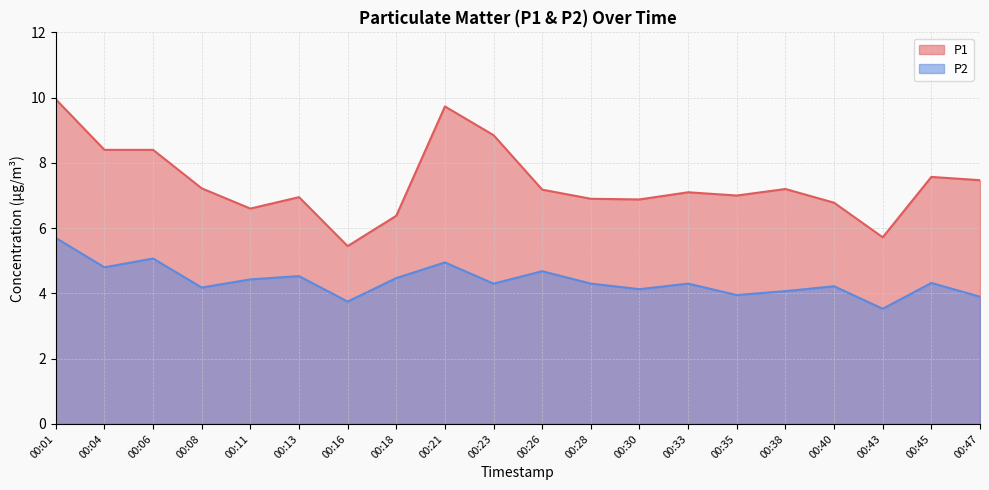

What is the value of the P1 point at the 9th from the left?

9.7